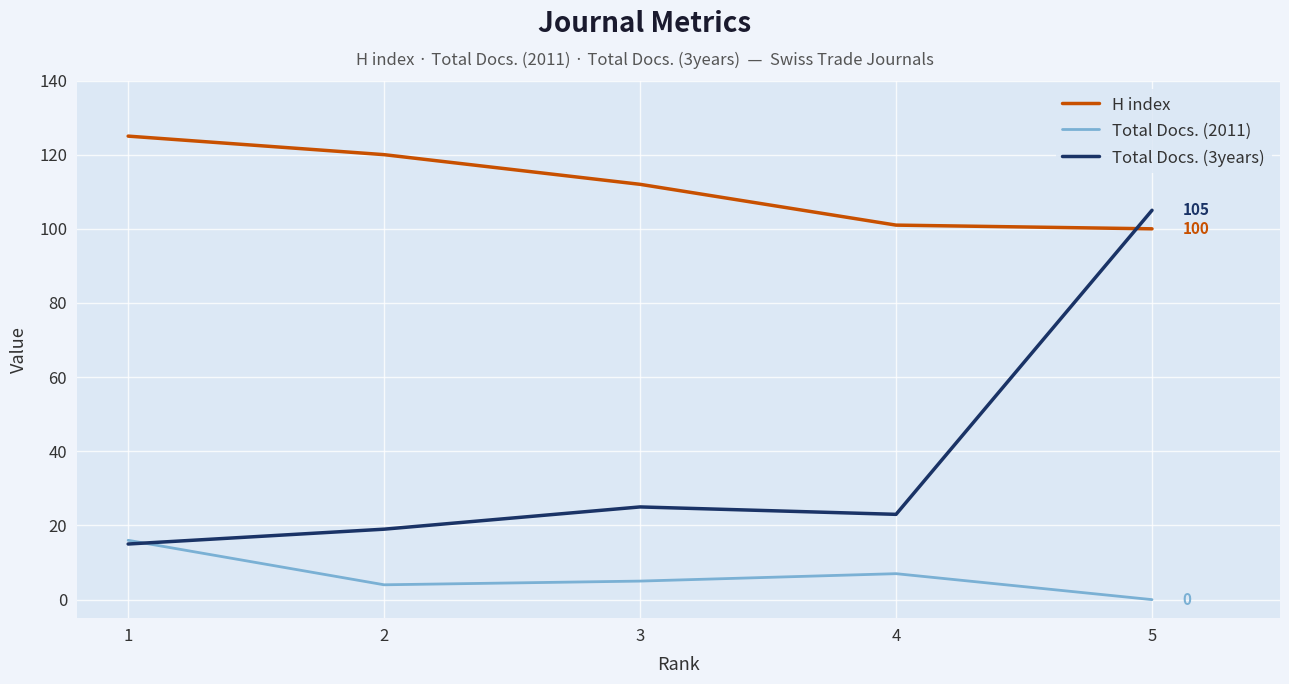

How many distinct data groups are displayed?

3